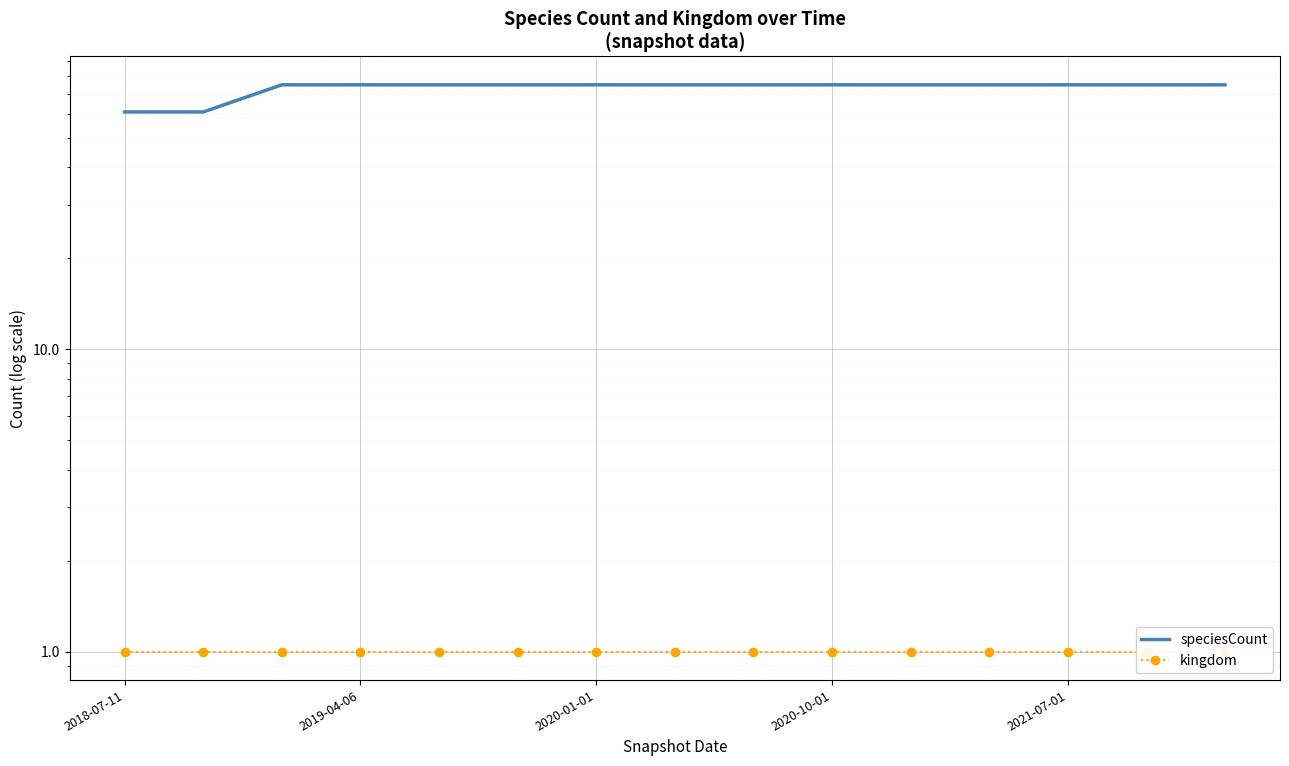

List the labels in order of kingdom value, largest first.

2018-07-11, 2019-04-06, 2020-01-01, 2020-10-01, 2021-07-01, 5, 6, 7, 8, 9, 10, 11, 12, 13, 14